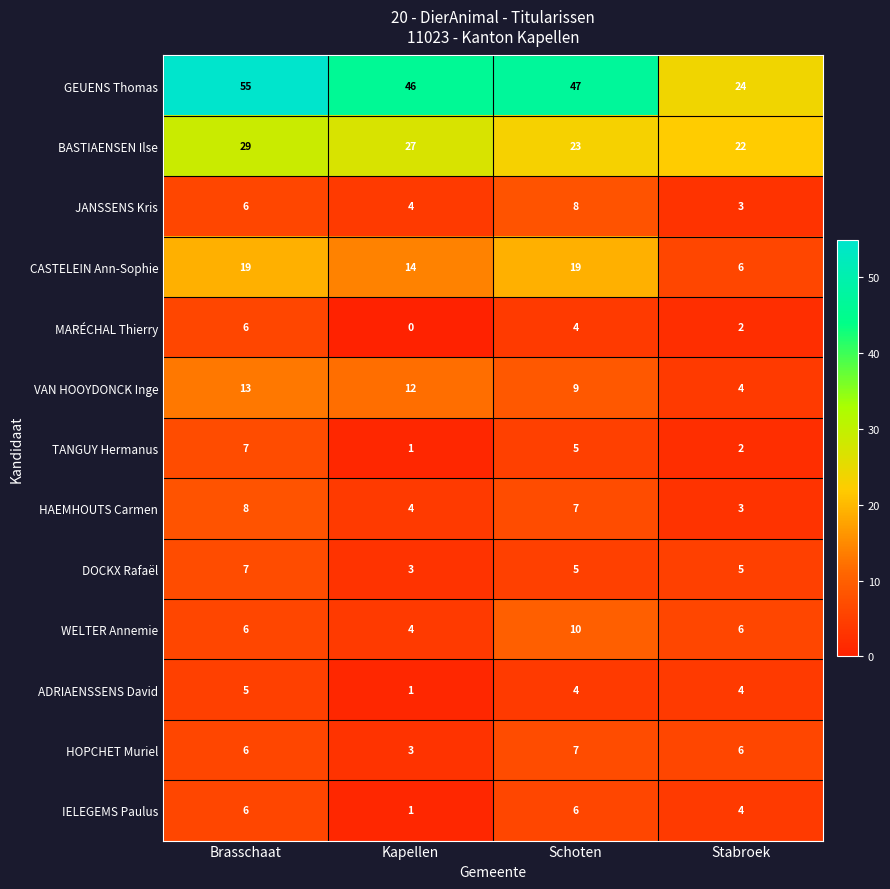

How many MARÉCHAL Thierry values are between 2 and 6?

3